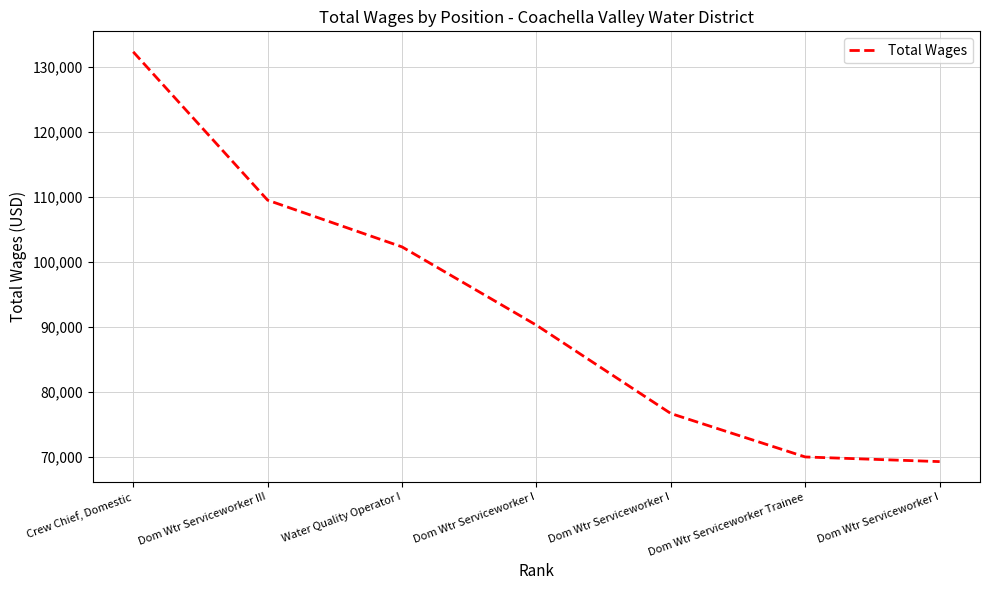

Is it true that the value at Dom Wtr Serviceworker I is 117582?

False